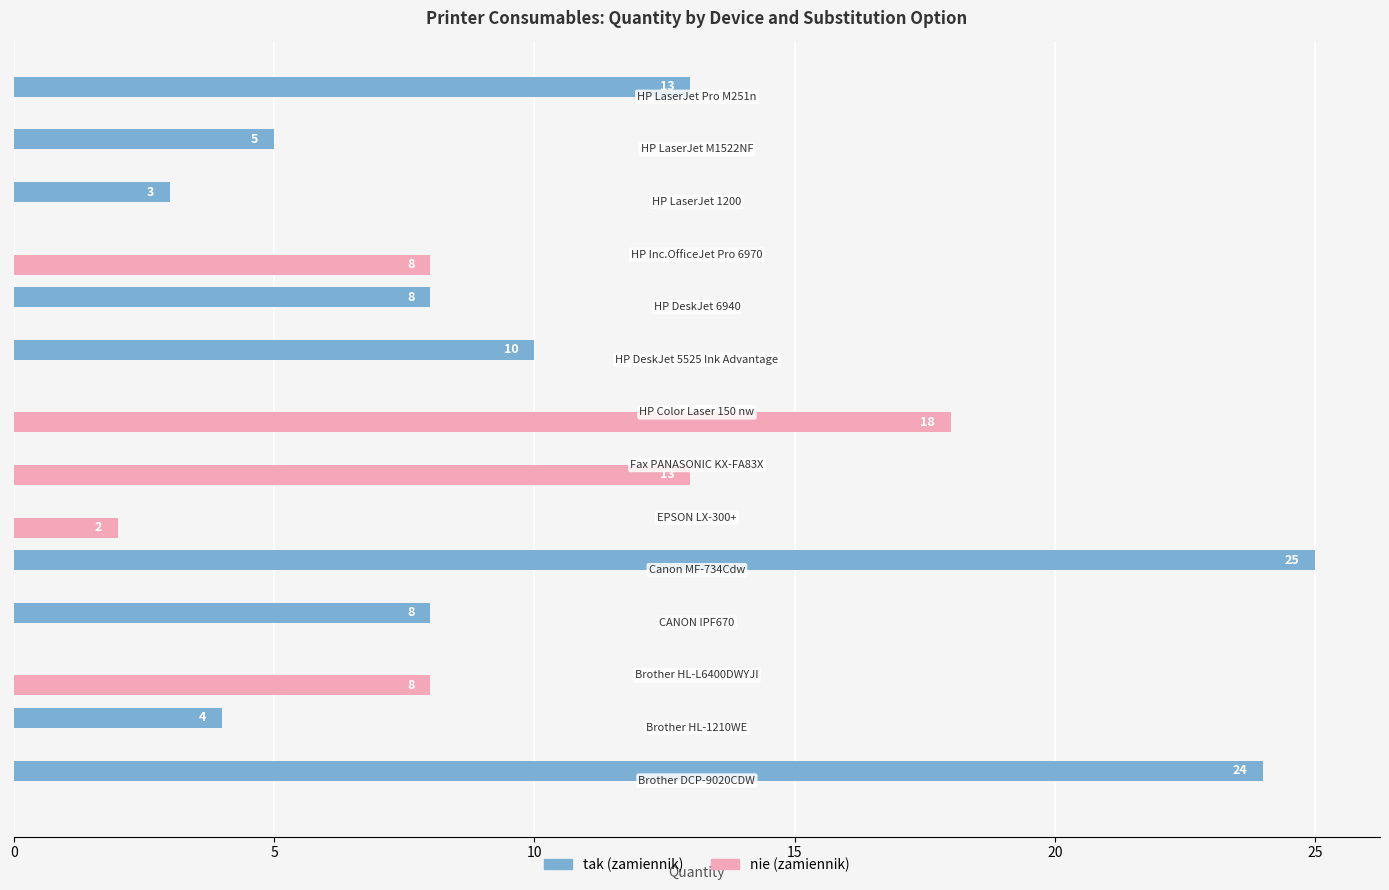

What is the greatest value displayed?

25